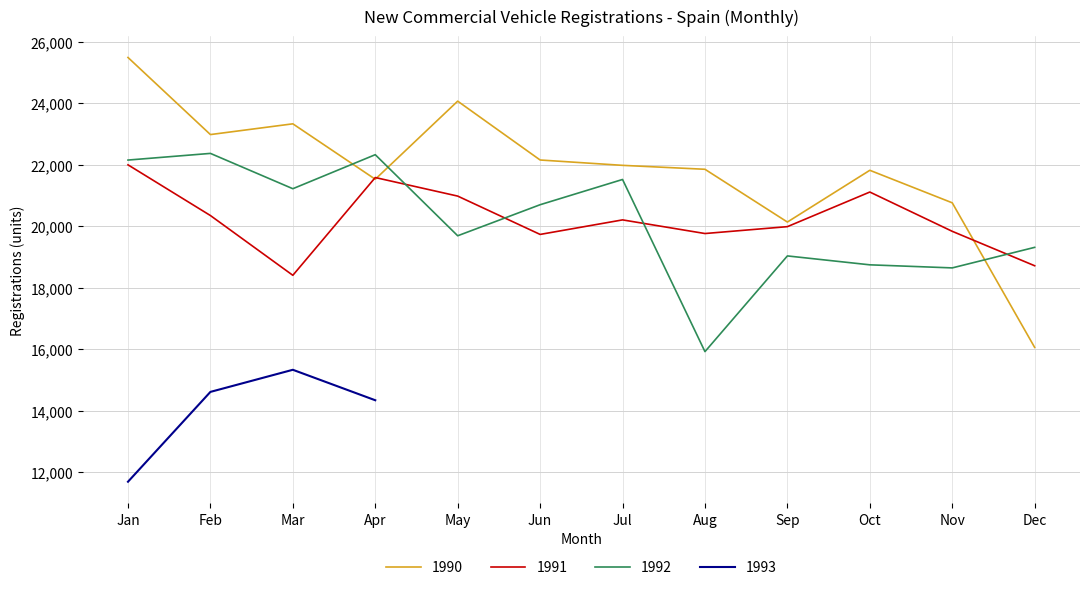

How many times do 1992 and 1990 cross each other?

3